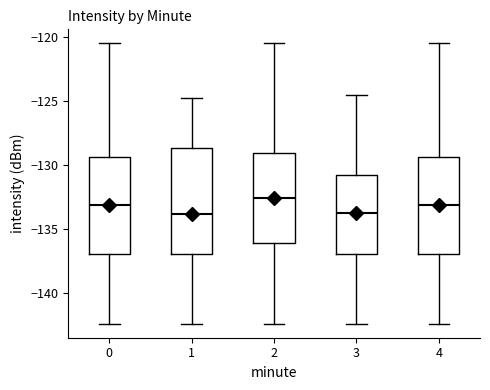

Reading left to right, read every box against the y-axis: the position of its median line, the range the box covers, and the ends of its whiskers. The values are not printed on the chart, so give them approximately, as read against the axis.

0: median -133.0, box -137.0 to -129.5, whiskers -142.5 to -120.5
1: median -134.0, box -137.0 to -128.5, whiskers -142.5 to -125.0
2: median -132.5, box -136.0 to -129.0, whiskers -142.5 to -120.5
3: median -133.5, box -137.0 to -131.0, whiskers -142.5 to -124.5
4: median -133.0, box -137.0 to -129.5, whiskers -142.5 to -120.5